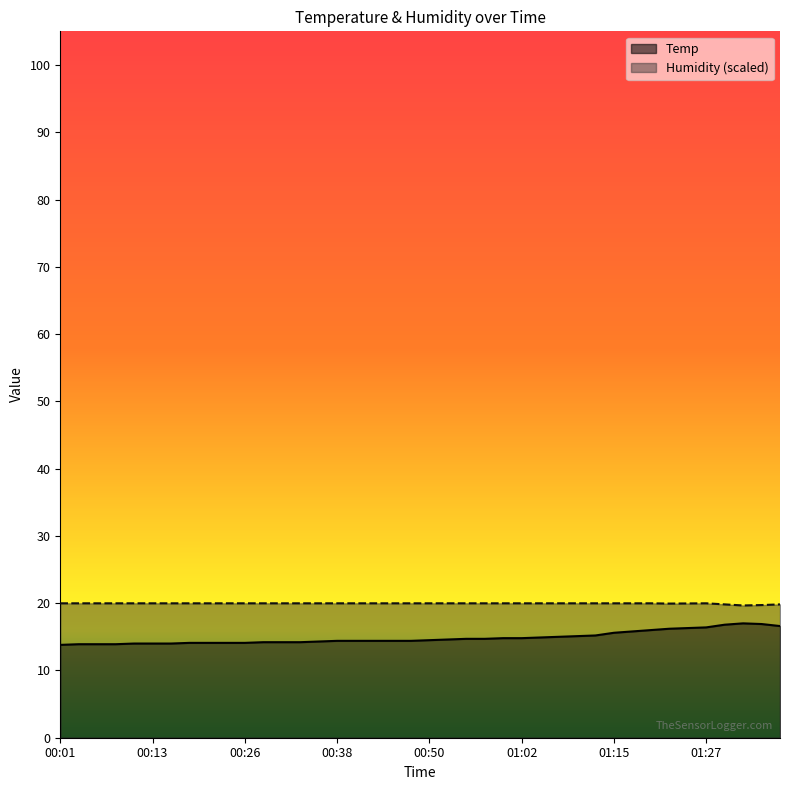

At which category does Temp reach its first local peak?

01:32